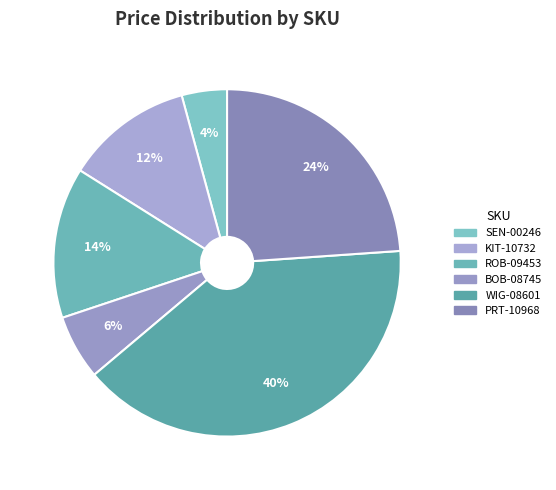

Which category has the biggest portion of the pie?

WIG-08601